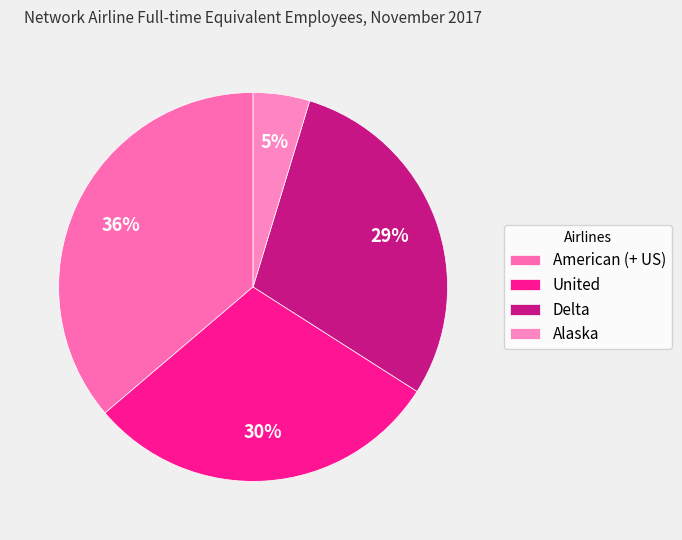

Approximately how many times larger is the value at United compared to American (+ US)?

0.8